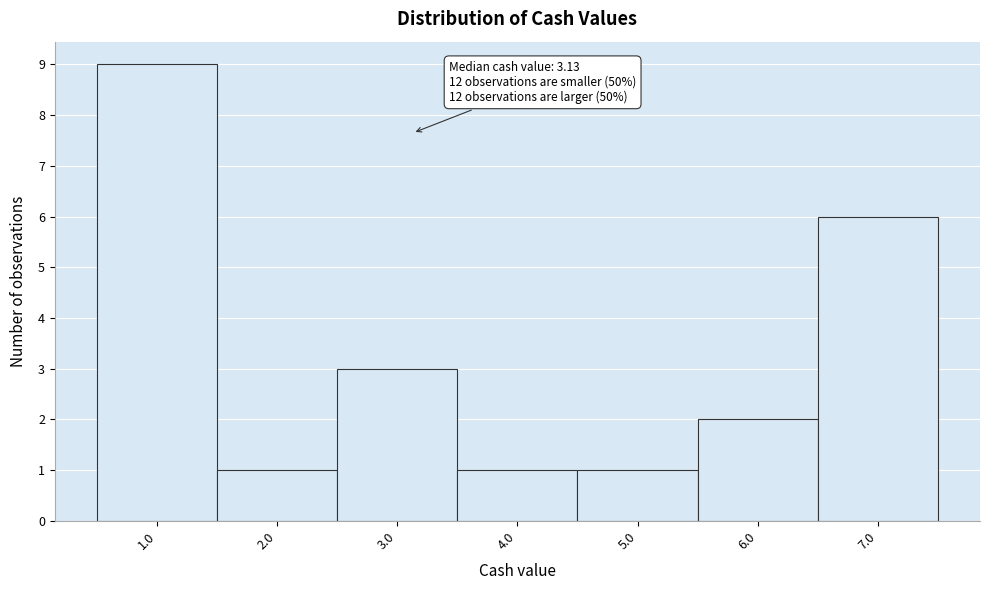

Which range on the x-axis has the tallest bar?

0.5 to 1.5